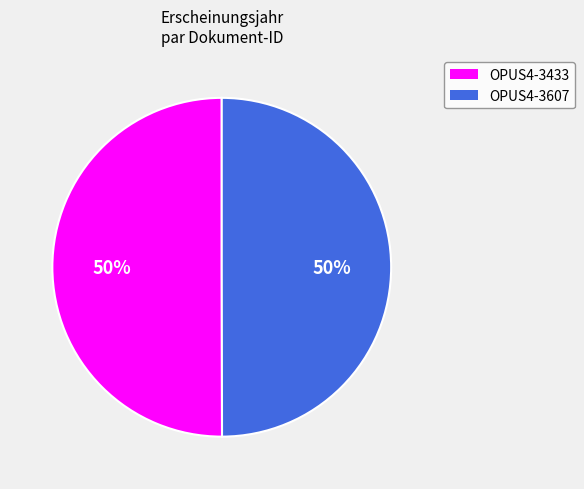

Combined, do OPUS4-3433 and OPUS4-3607 account for over 50%?

Yes